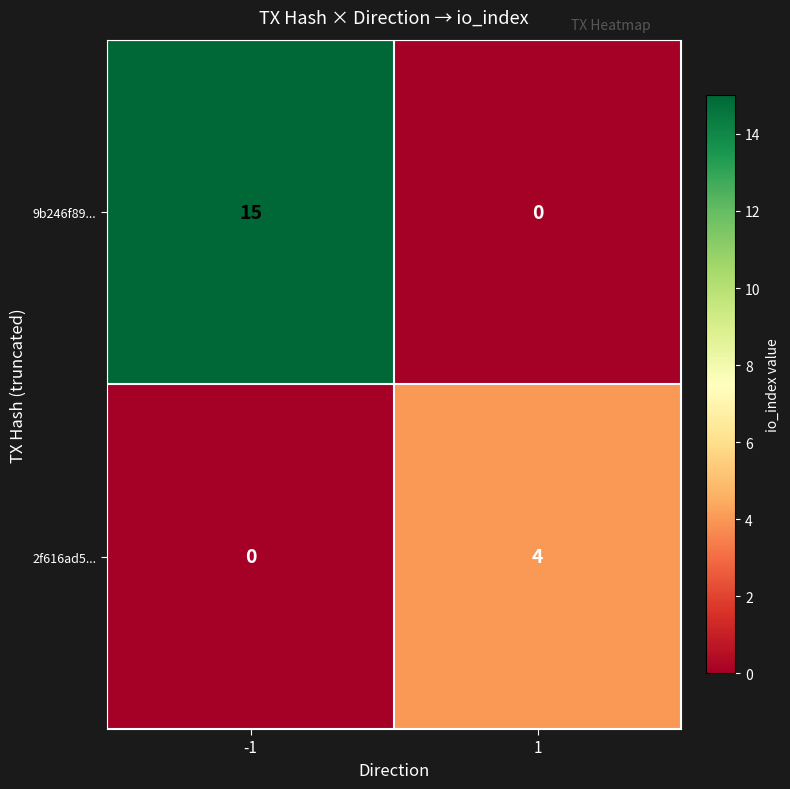

What value does the 9b246f89... series have at -1?

15